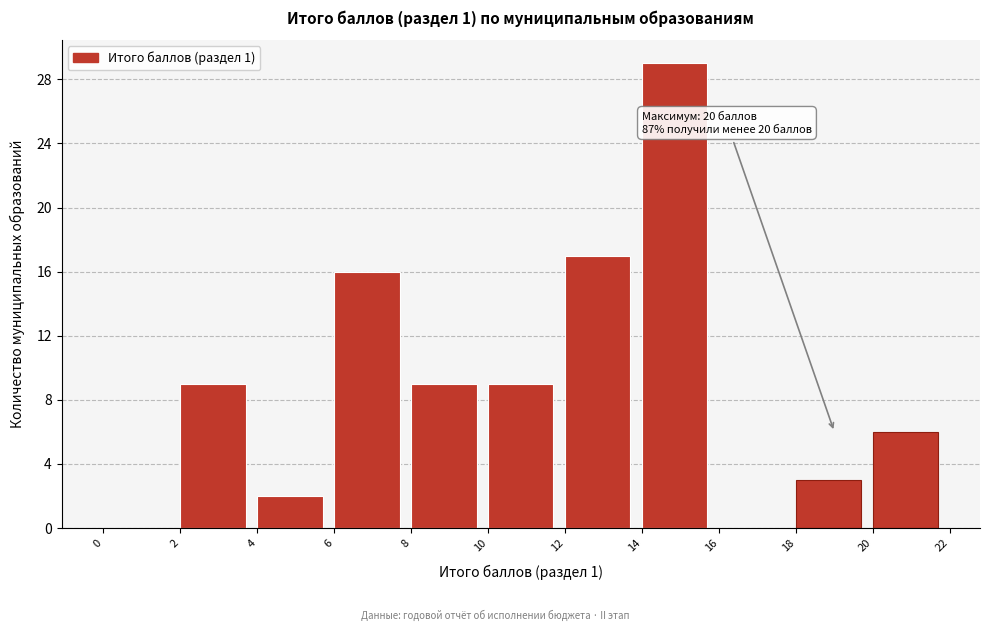

Which range on the x-axis has the tallest bar?

14 to 16